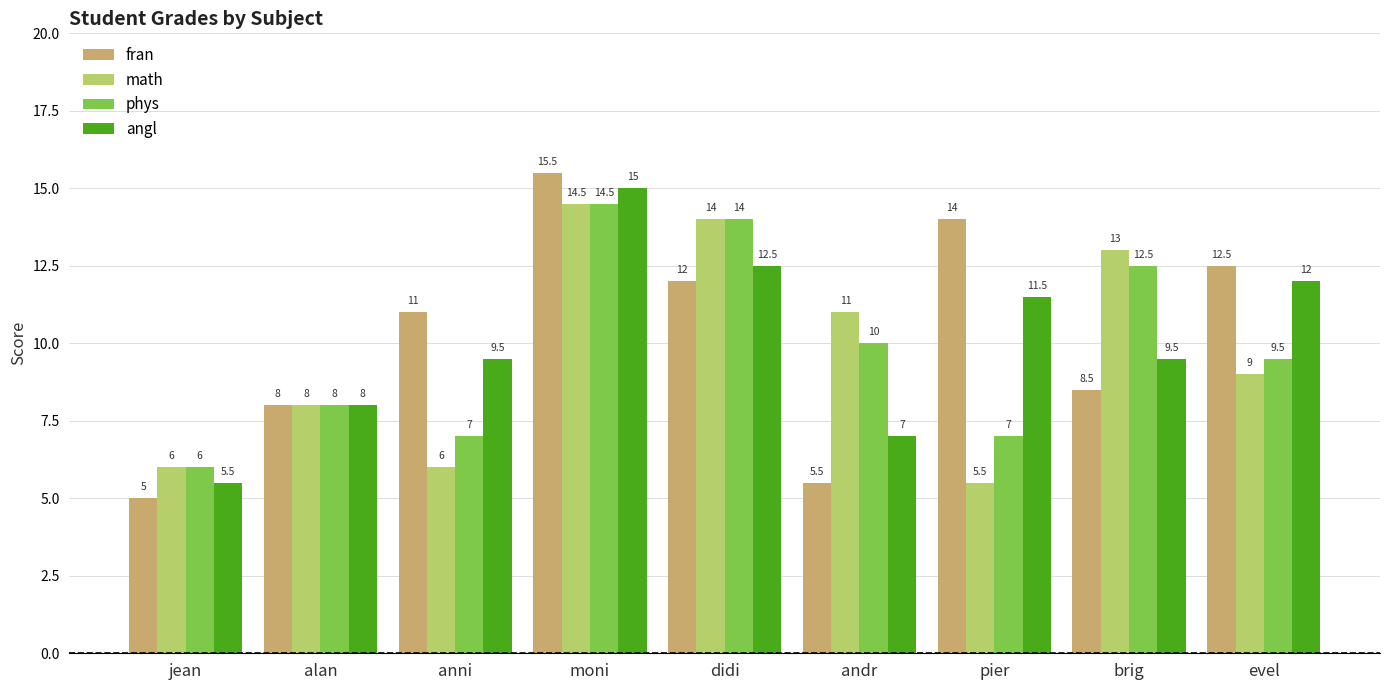

At which category is the sum across all series the highest?

moni